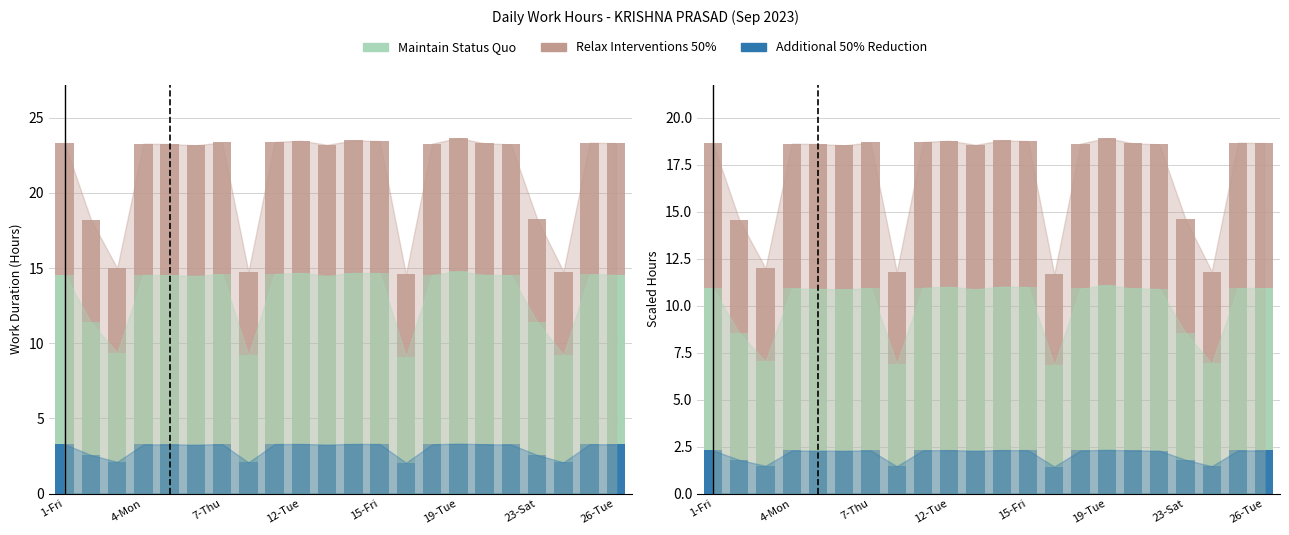

The Additional 50% Reduction series shows 0.5 at 23-Sat. True or false?

False